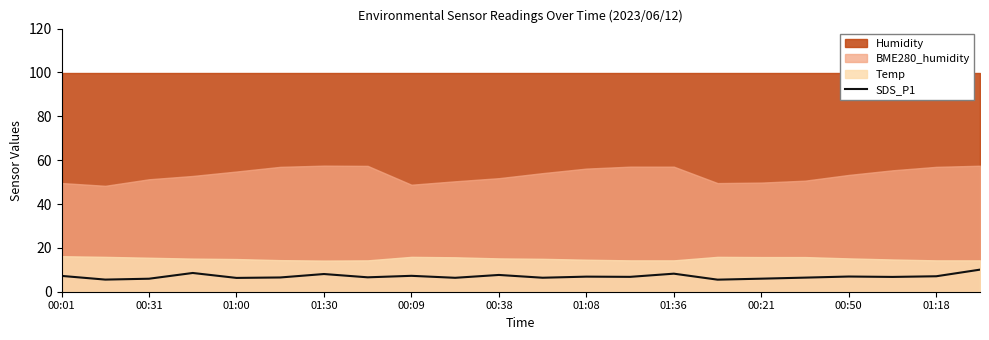

True or false: the data shows 2.3 at 00:38.

False